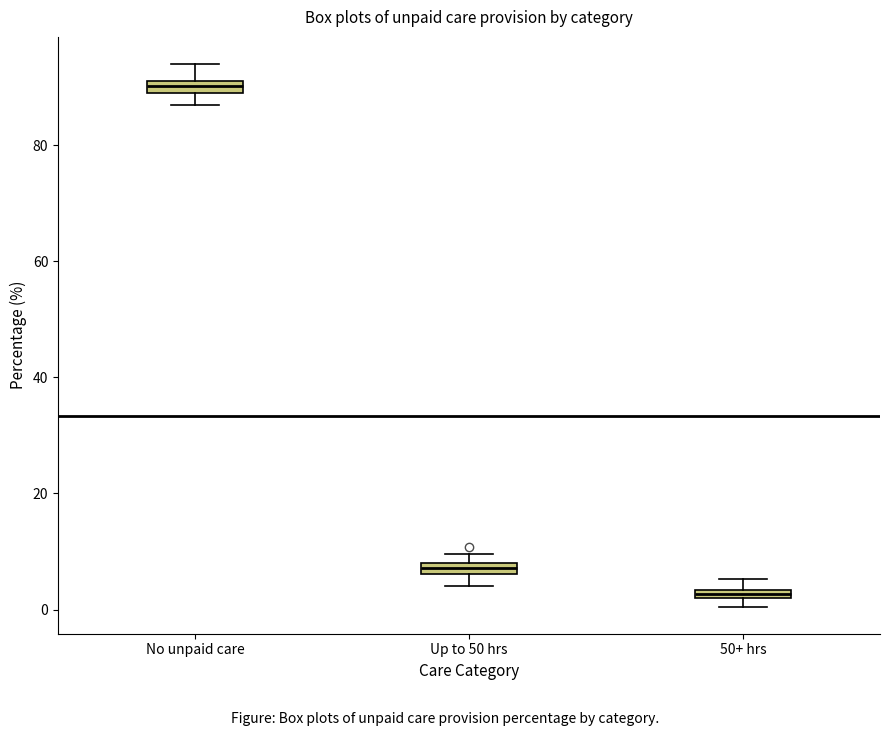

Which box has the highest median line?

No unpaid care